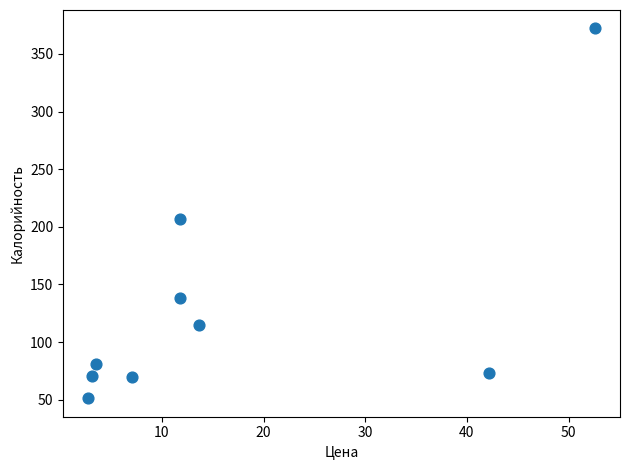

What Y value in the scatter plot is closest to 211?

207.0